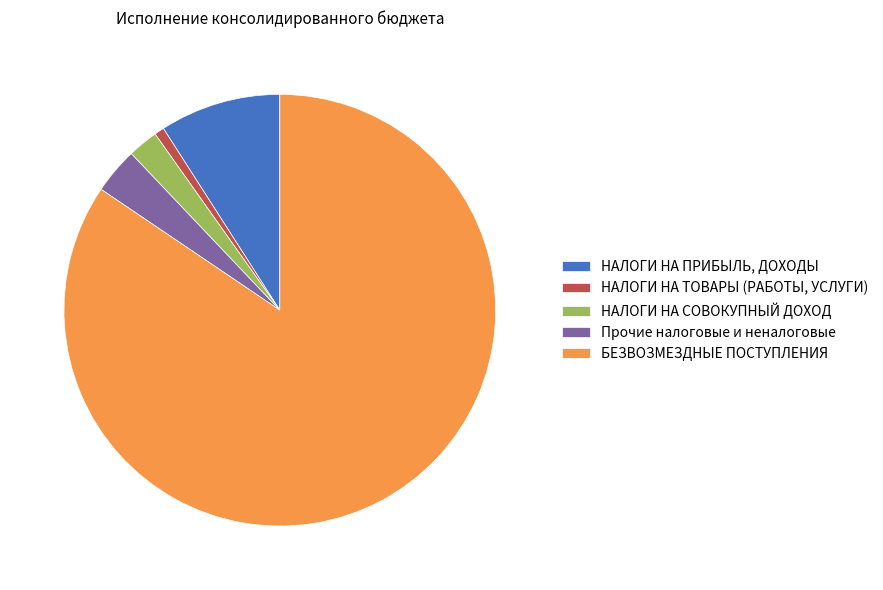

Rank the categories by value from lowest to highest.

НАЛОГИ НА ТОВАРЫ (РАБОТЫ, УСЛУГИ), НАЛОГИ НА СОВОКУПНЫЙ ДОХОД, Прочие налоговые и неналоговые, НАЛОГИ НА ПРИБЫЛЬ, ДОХОДЫ, БЕЗВОЗМЕЗДНЫЕ ПОСТУПЛЕНИЯ